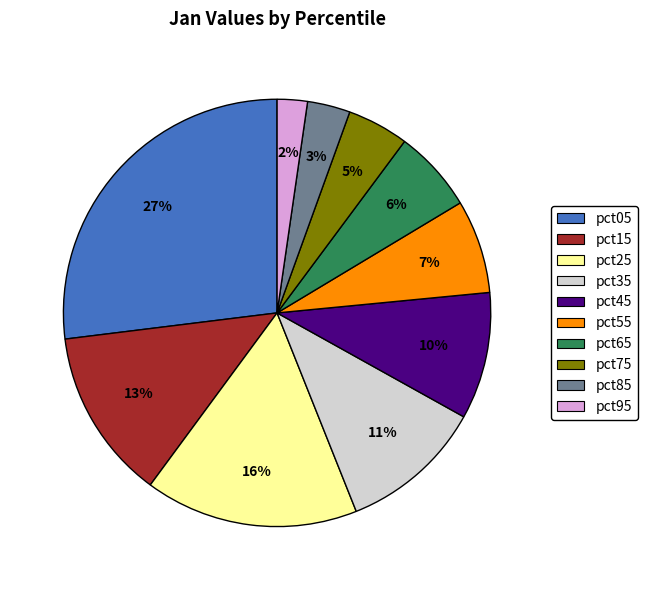

What percentage is the pct35 slice, to the nearest percent?

11%